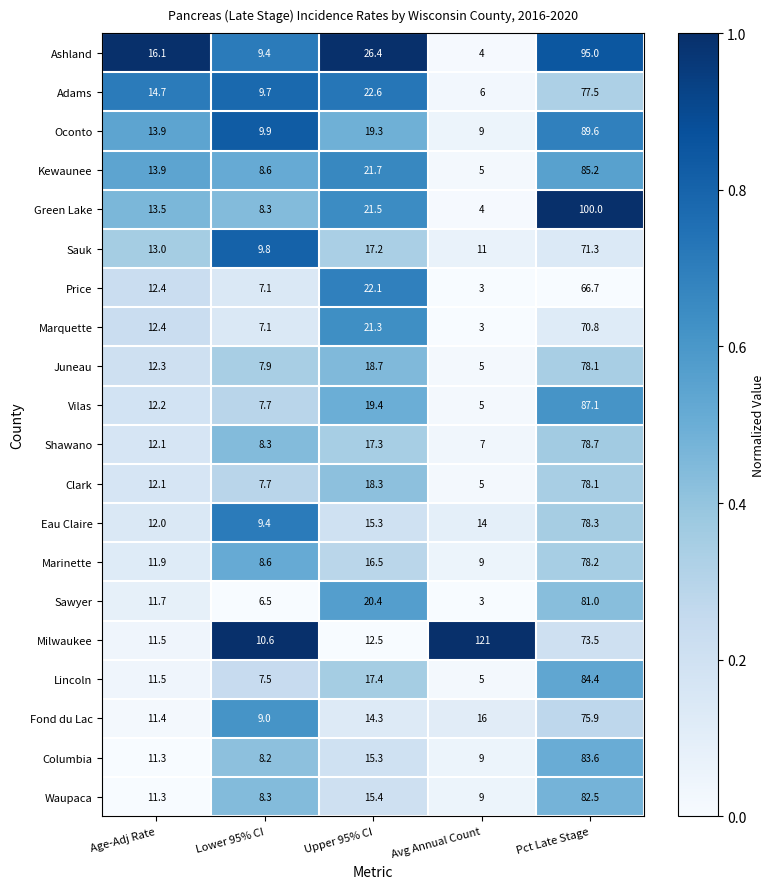

Rank the categories by Fond du Lac value from lowest to highest.

Lower 95% CI, Age-Adj Rate, Upper 95% CI, Avg Annual Count, Pct Late Stage